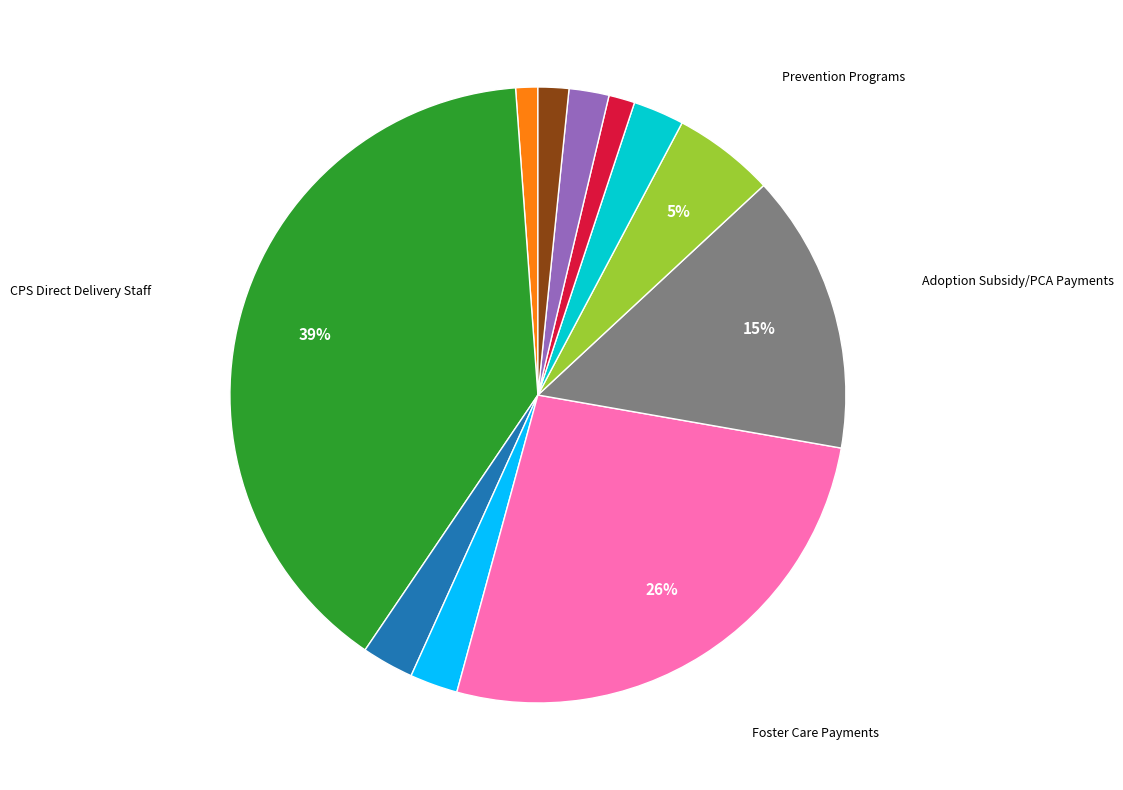

To the nearest percent, what is the average slice percentage?

9%